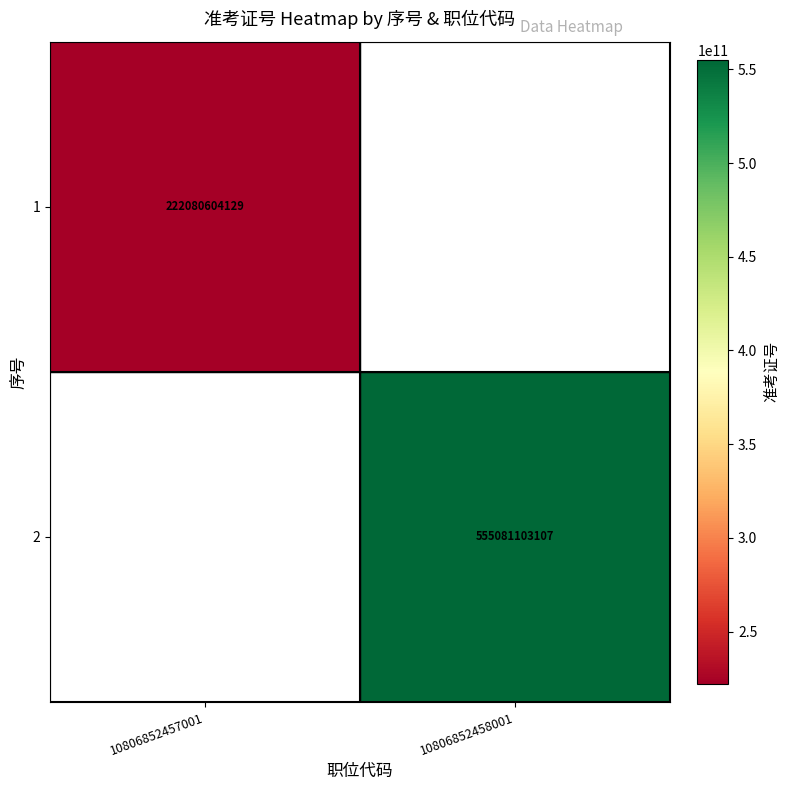

At how many categories does at least one series exceed 310655798068?

1